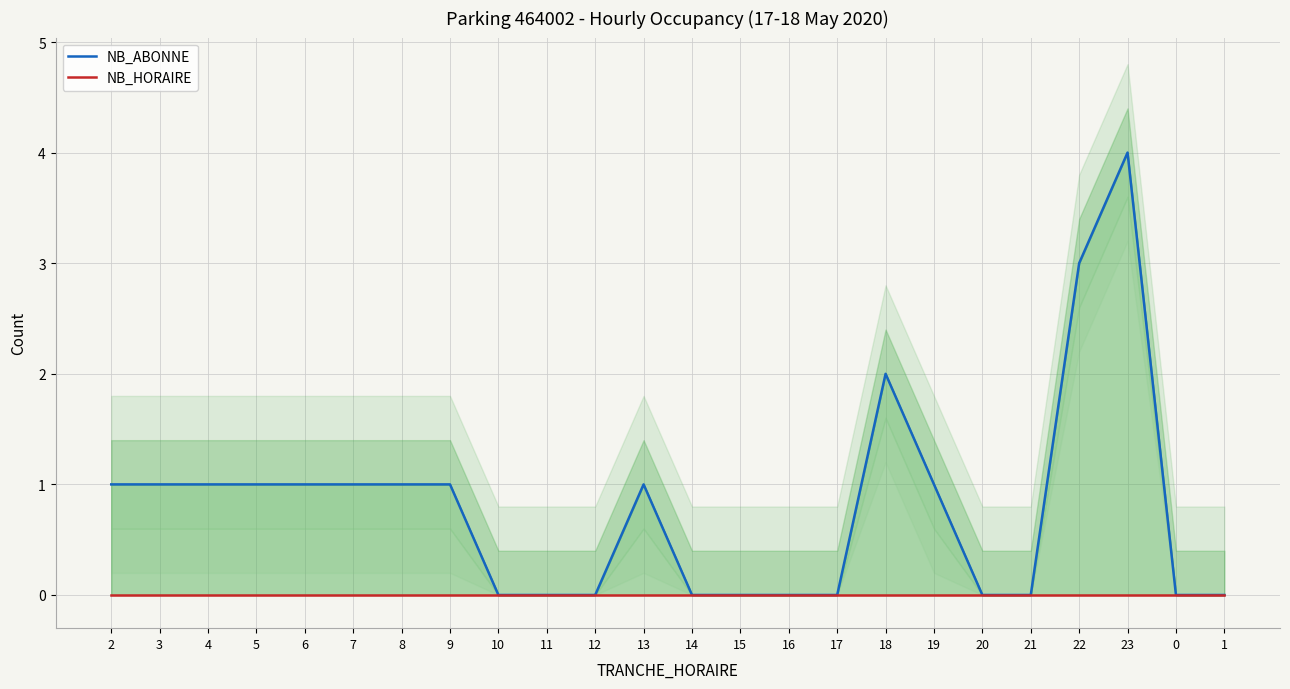

Reading right to left, list all the values displayed in this chart.

NB_ABONNE: 0	0	4	3	0	0	1	2	0	0	0	0	1	0	0	0	1	1	1	1	1	1	1	1
NB_HORAIRE: 0	0	0	0	0	0	0	0	0	0	0	0	0	0	0	0	0	0	0	0	0	0	0	0